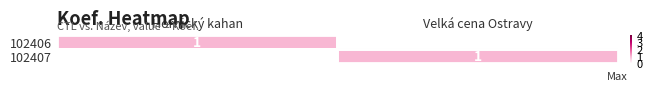

What is the spread (max minus min) of values at Velká cena Ostravy?

1